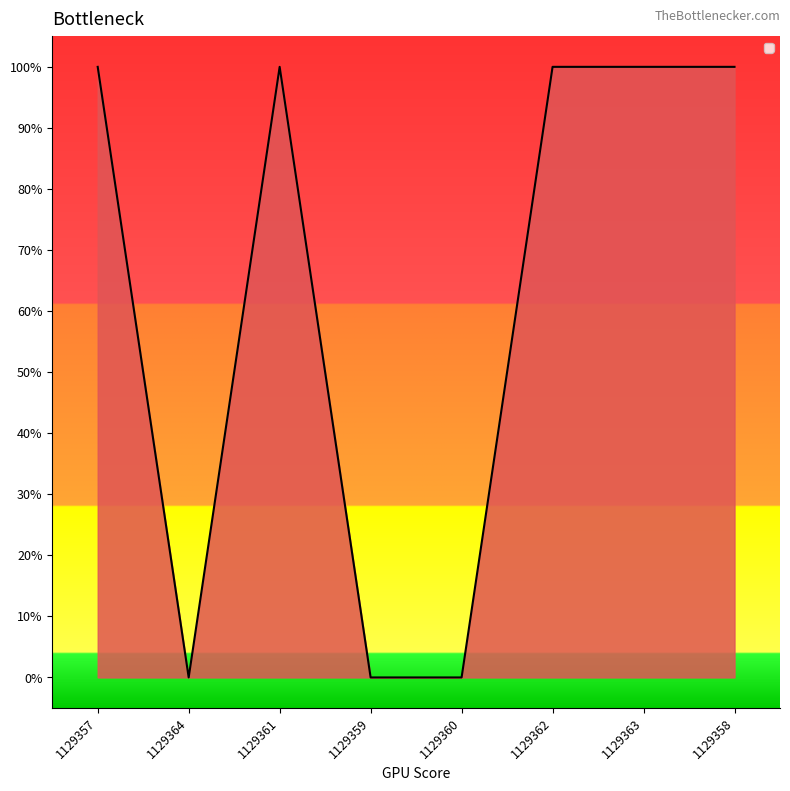

Reading right to left, transcribe all the data shown in this chart.

1	1	1	0	0	1	0	1